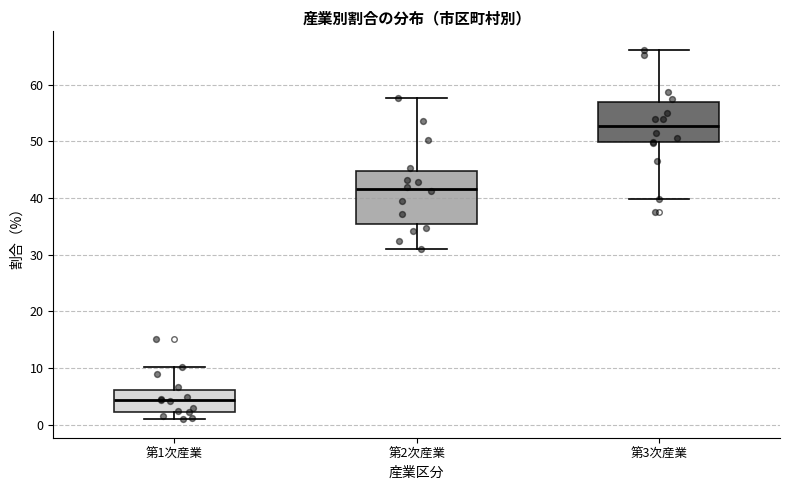

Where does the lower whisker of the box for 第1次産業 end on the y-axis? The values are not printed on the chart, so give them approximately, as read against the axis.

1